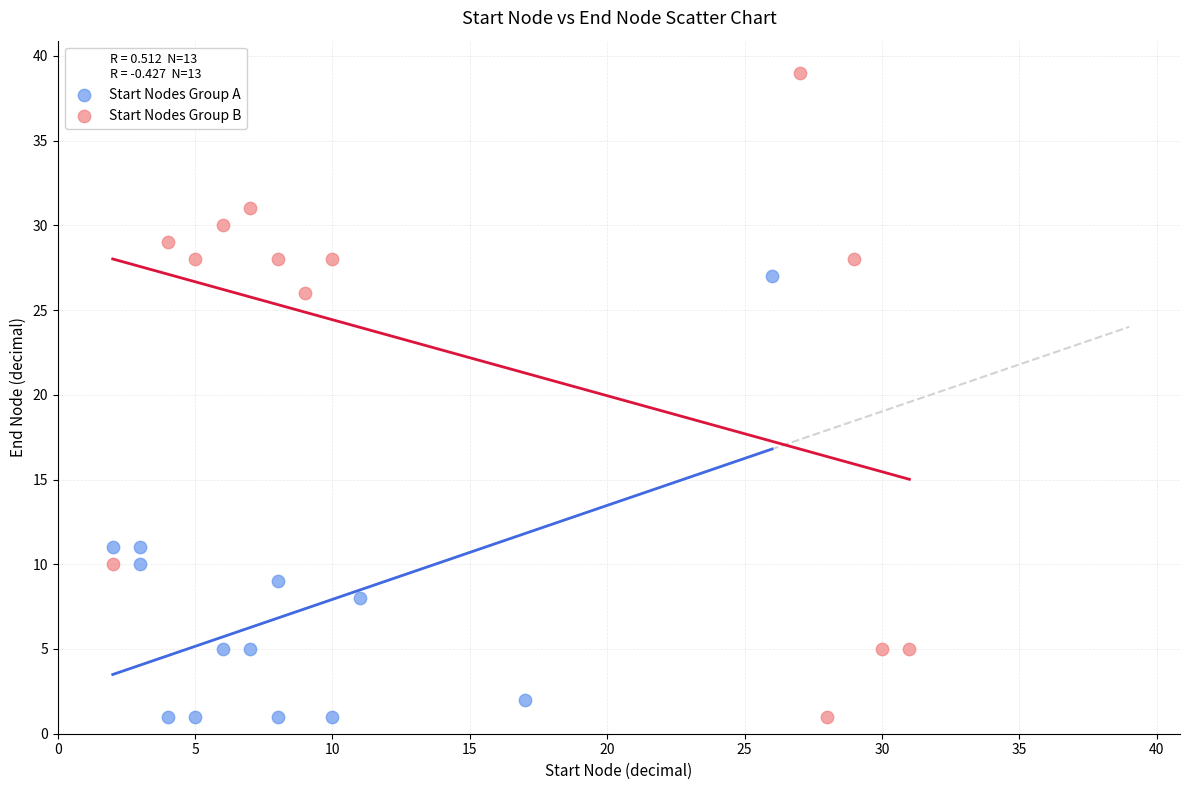

Which series has the widest spread of Y values?

Start Nodes Group B